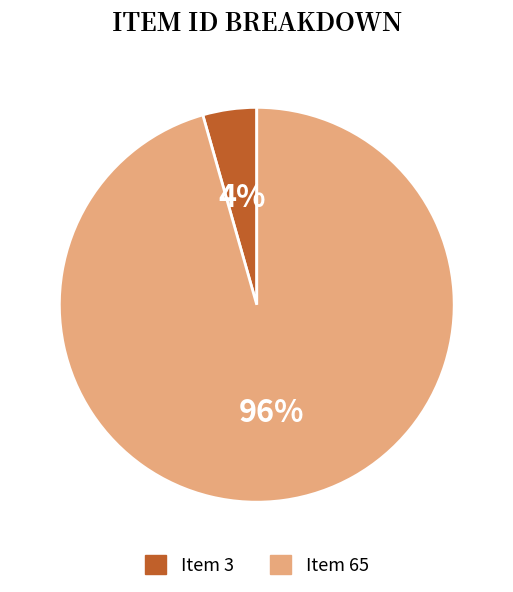

The Item 3 slice represents 4% of the pie. True or false?

True